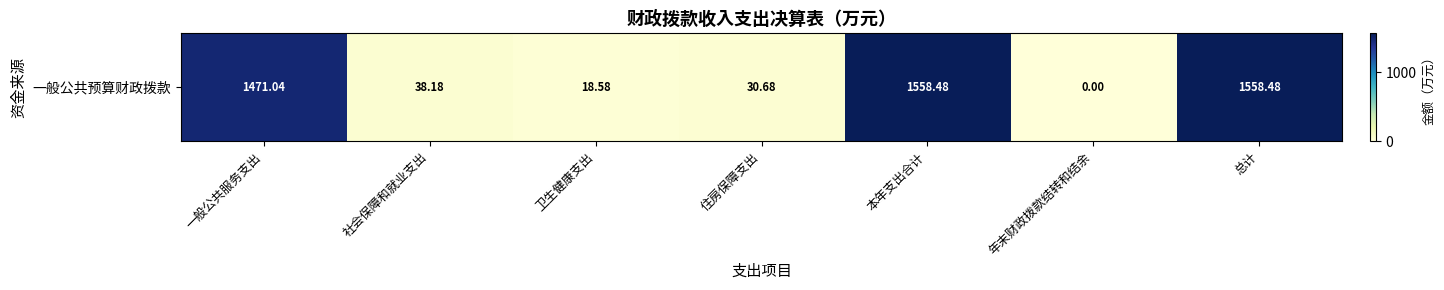

Rank the categories by value from lowest to highest.

年末财政拨款结转和结余, 卫生健康支出, 住房保障支出, 社会保障和就业支出, 一般公共服务支出, 本年支出合计, 总计